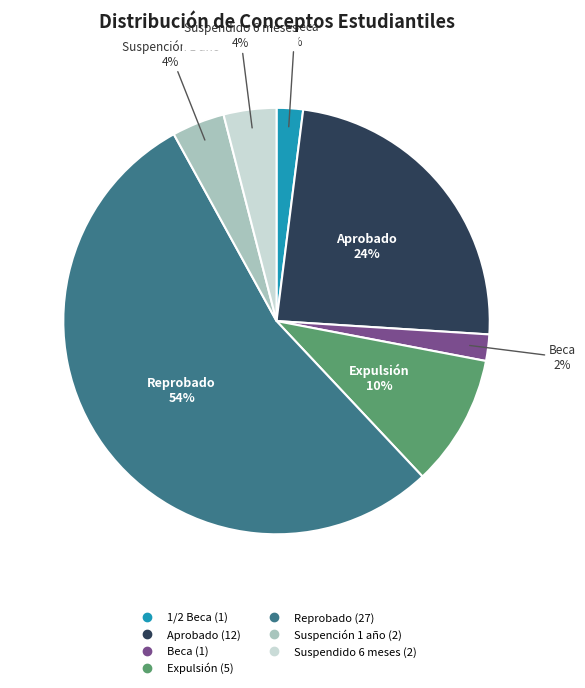

Between Expulsión and 1/2 Beca, which is larger?

Expulsión